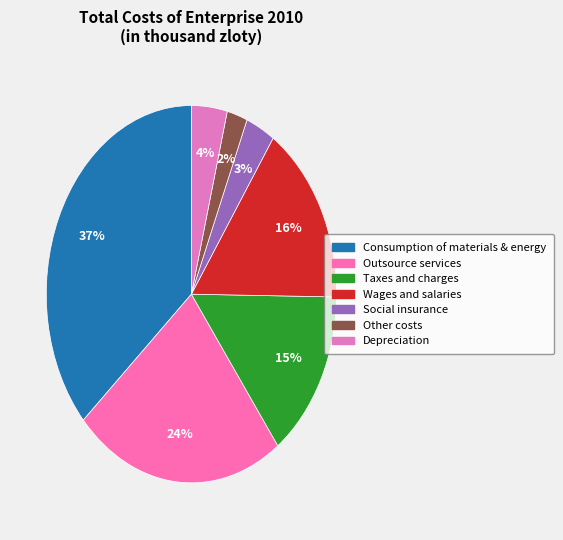

Is it true that Depreciation is 15% of the pie?

False